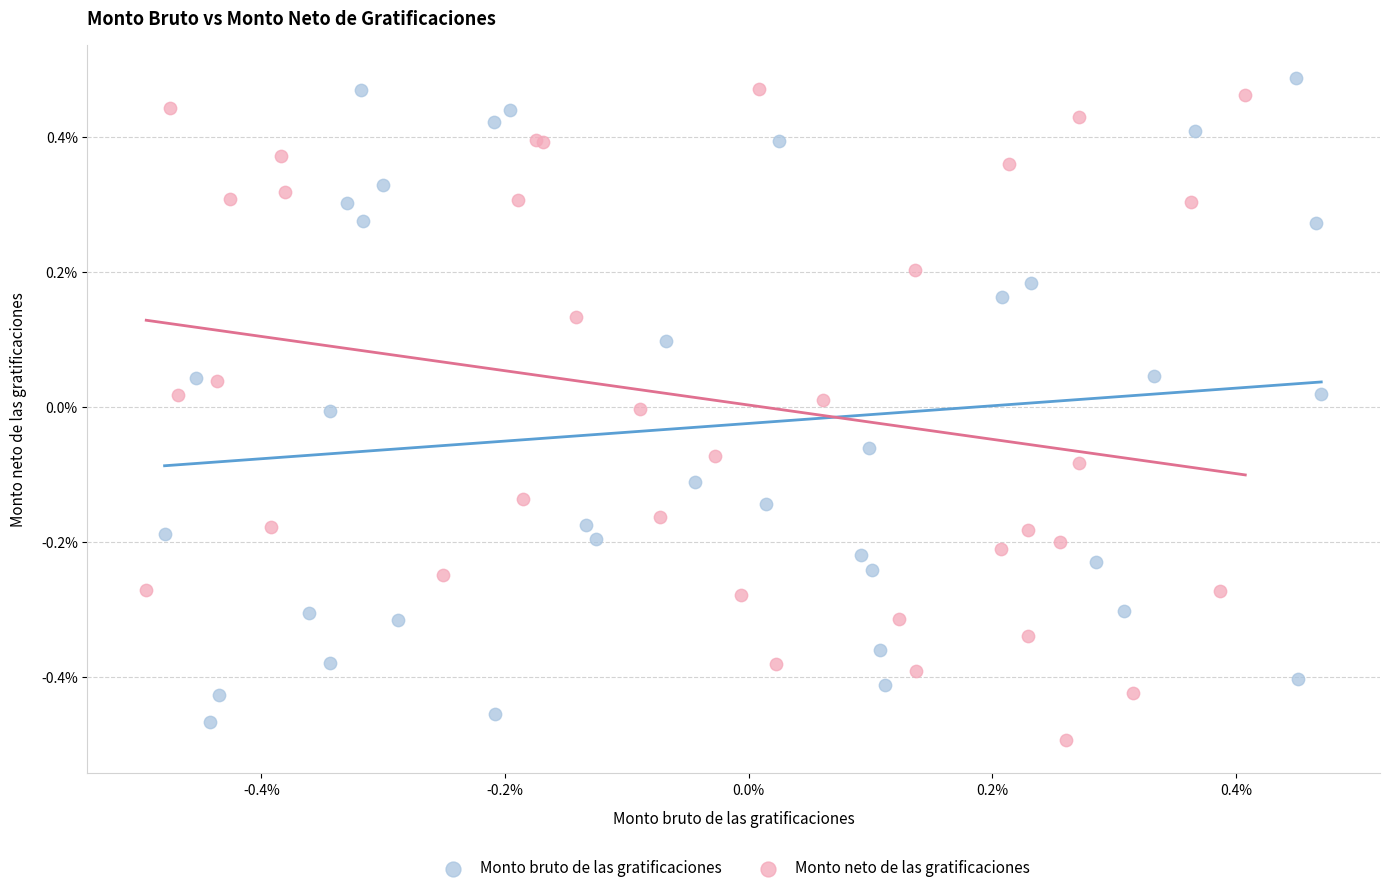

Which series contains the lowest Y value?

Monto neto de las gratificaciones